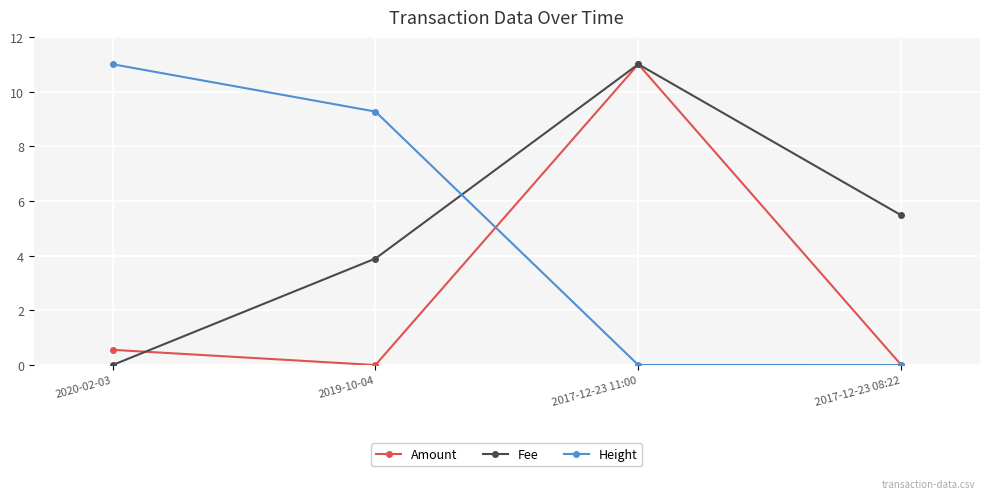

What is the average value of the Height series?

5.1